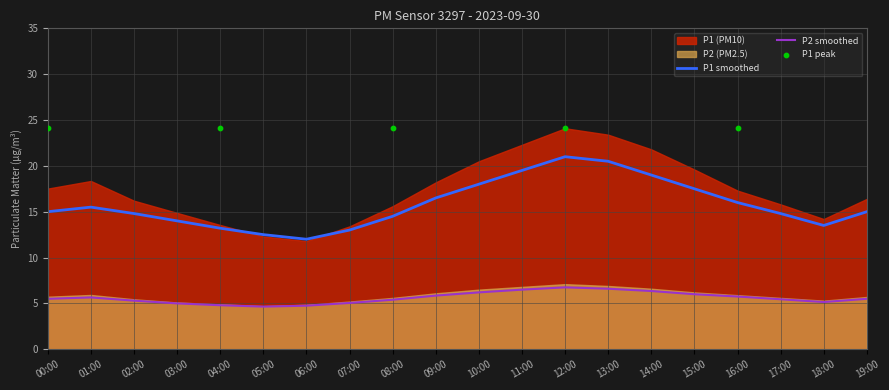

At which category is the sum across all series the highest?

12:00